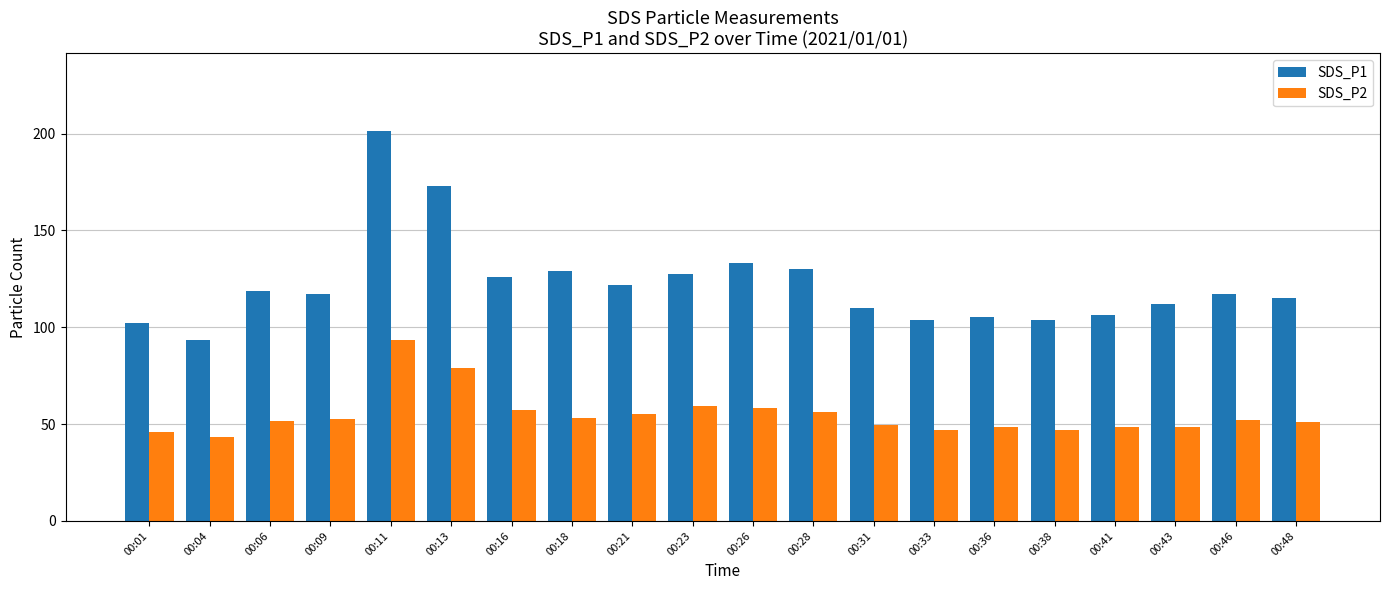

How many categories are shown in the chart?

20